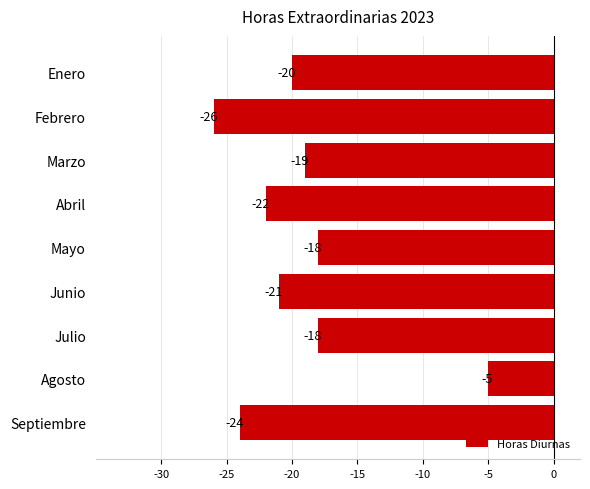

Reading top to bottom, transcribe all the data shown in this chart.

-20	-26	-19	-22	-18	-21	-18	-5	-24